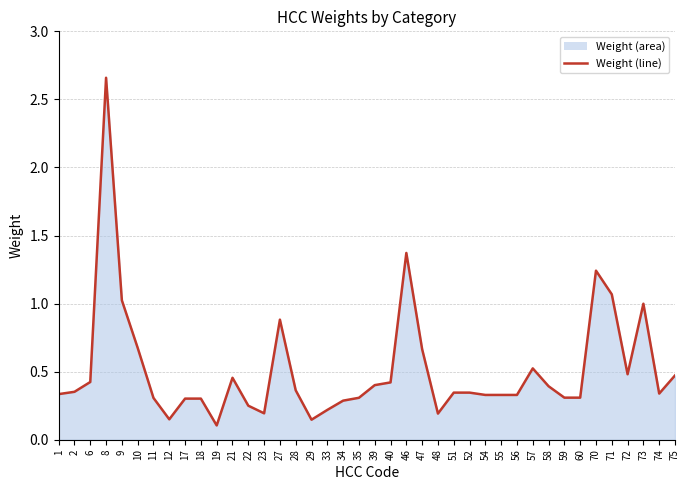

Rank the categories by value from lowest to highest.

19, 29, 12, 48, 23, 33, 22, 34, 17, 18, 11, 35, 59, 60, 54, 55, 56, 1, 74, 51, 52, 2, 28, 58, 39, 40, 6, 21, 75, 72, 57, 47, 10, 27, 73, 9, 71, 70, 46, 8